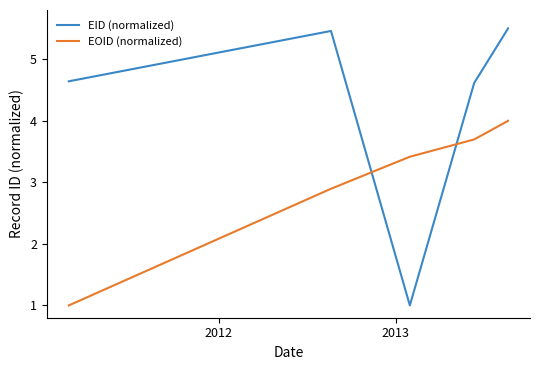

Between which two adjacent categories do EID (normalized) and EOID (normalized) first intersect?

2012 and 2013